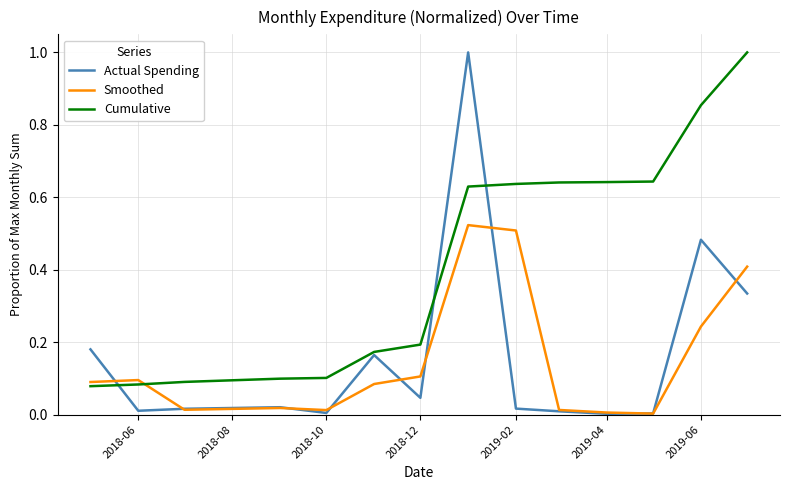

Which series has the largest total across all categories?

Cumulative